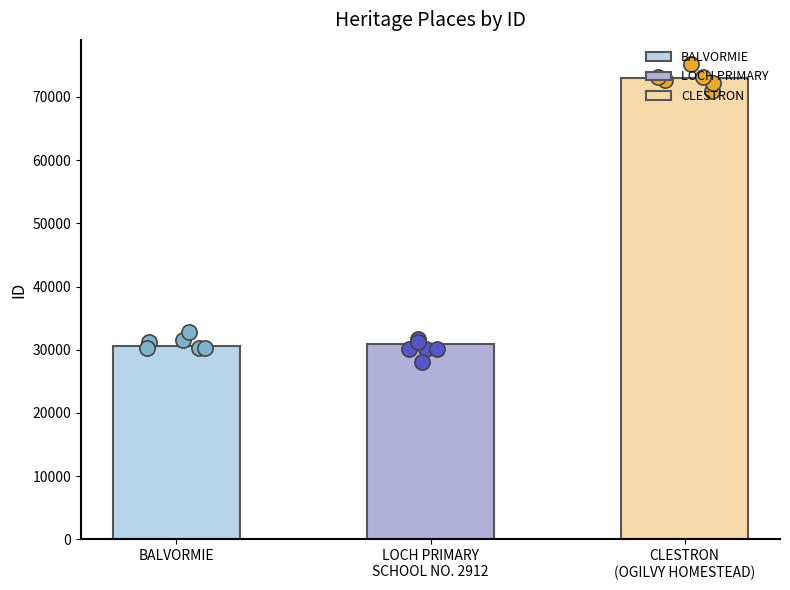

What is the ratio of the value at BALVORMIE to the value at CLESTRON
(OGILVY HOMESTEAD)?

0.4